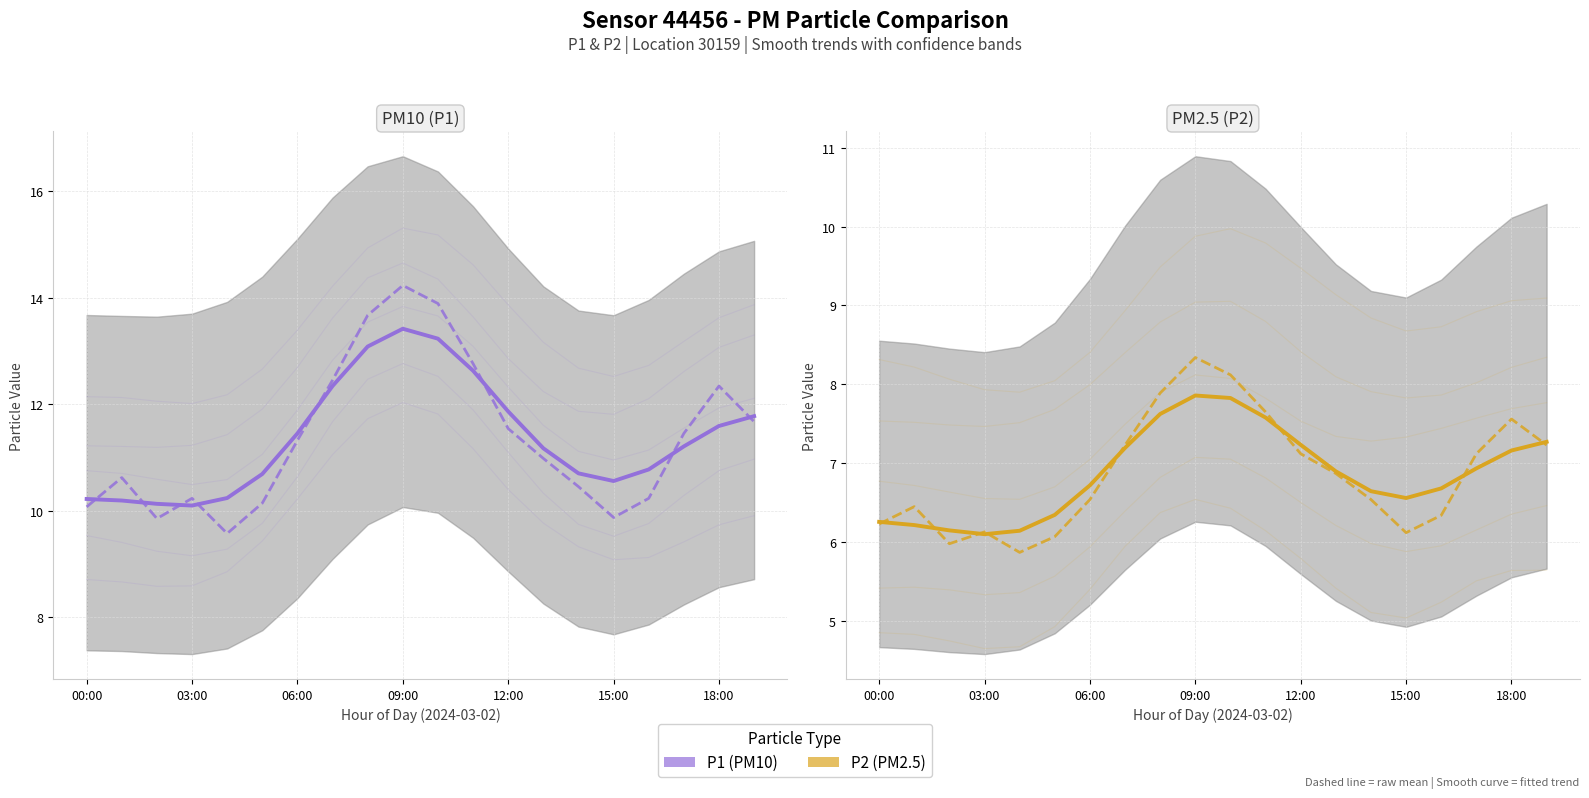

Is it true that P1 equals 2.8 at 15:00?

False